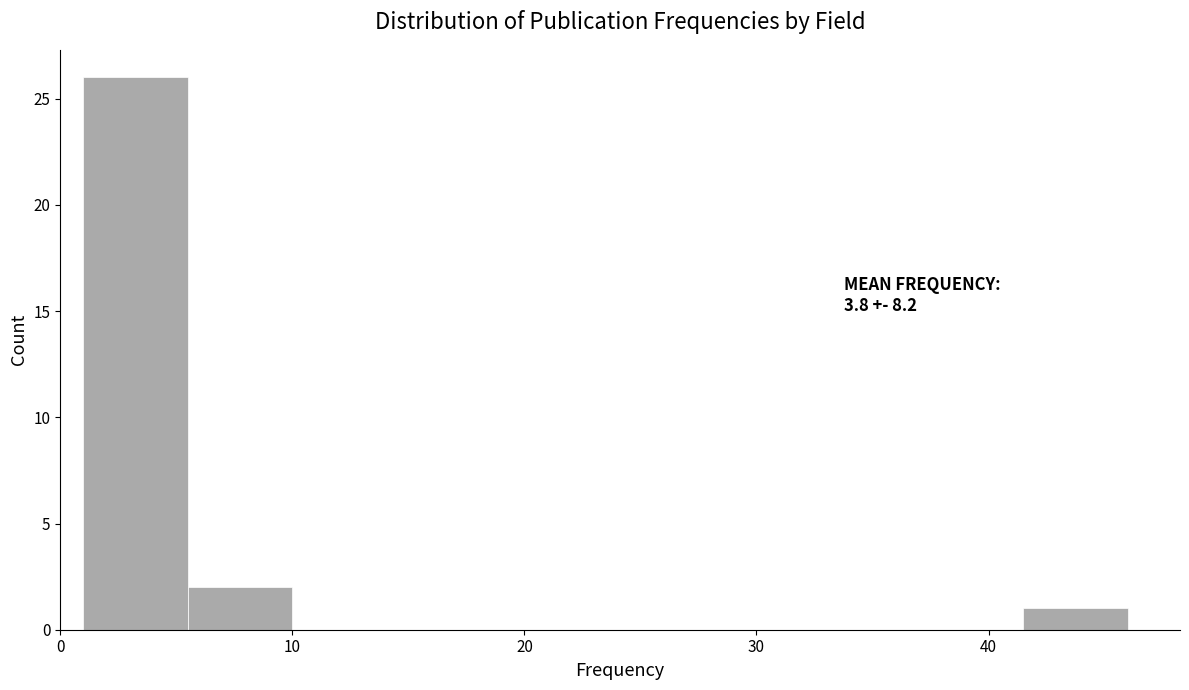

Over which range of the x-axis is the bar tallest?

1.0 to 5.5